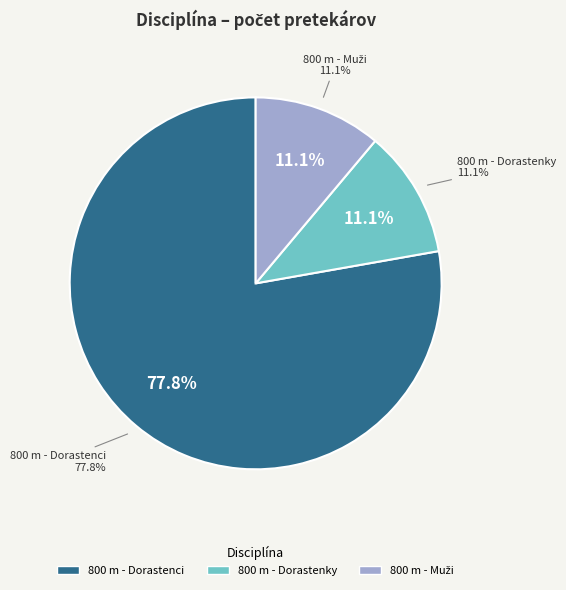

To the nearest percent, what percentage of the pie is 800 m - Muži?

11%